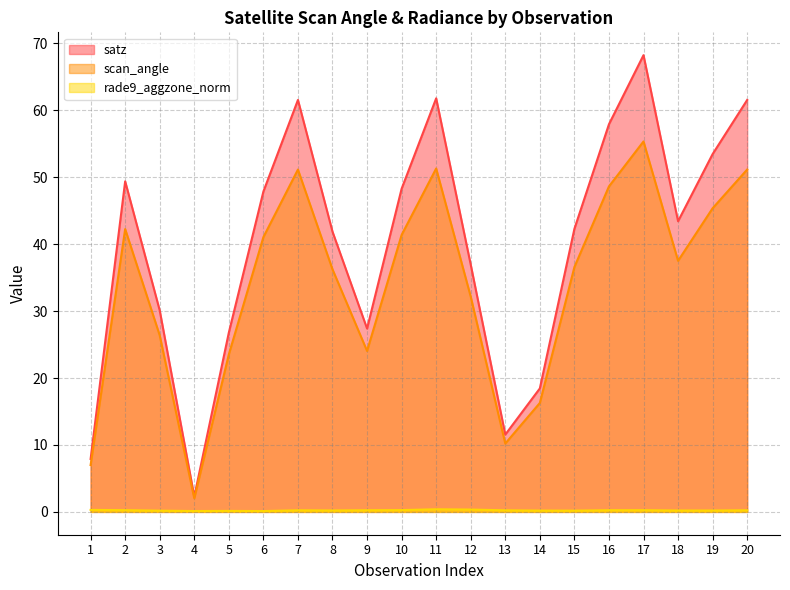

Where is the first local minimum for satz?

4